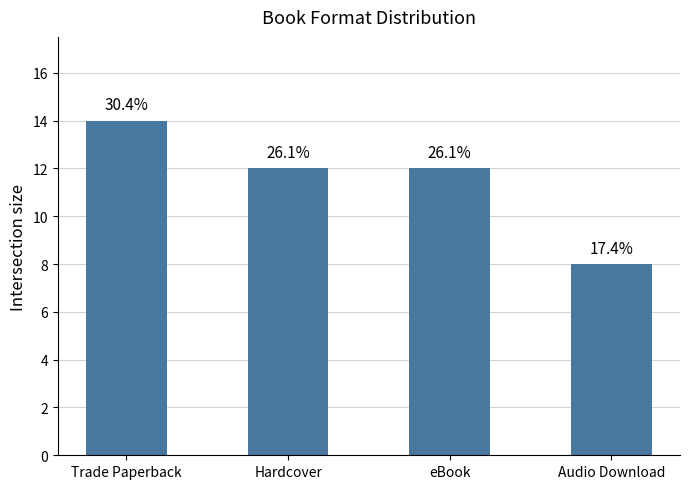

What is the sum of all values?

46